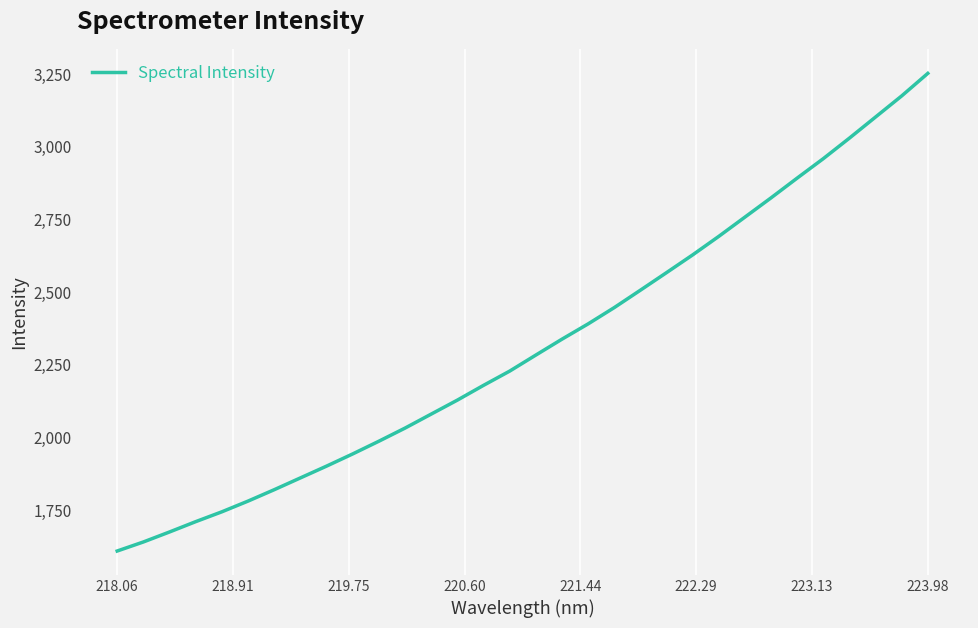

What is the maximum value shown in the chart?

3251.3